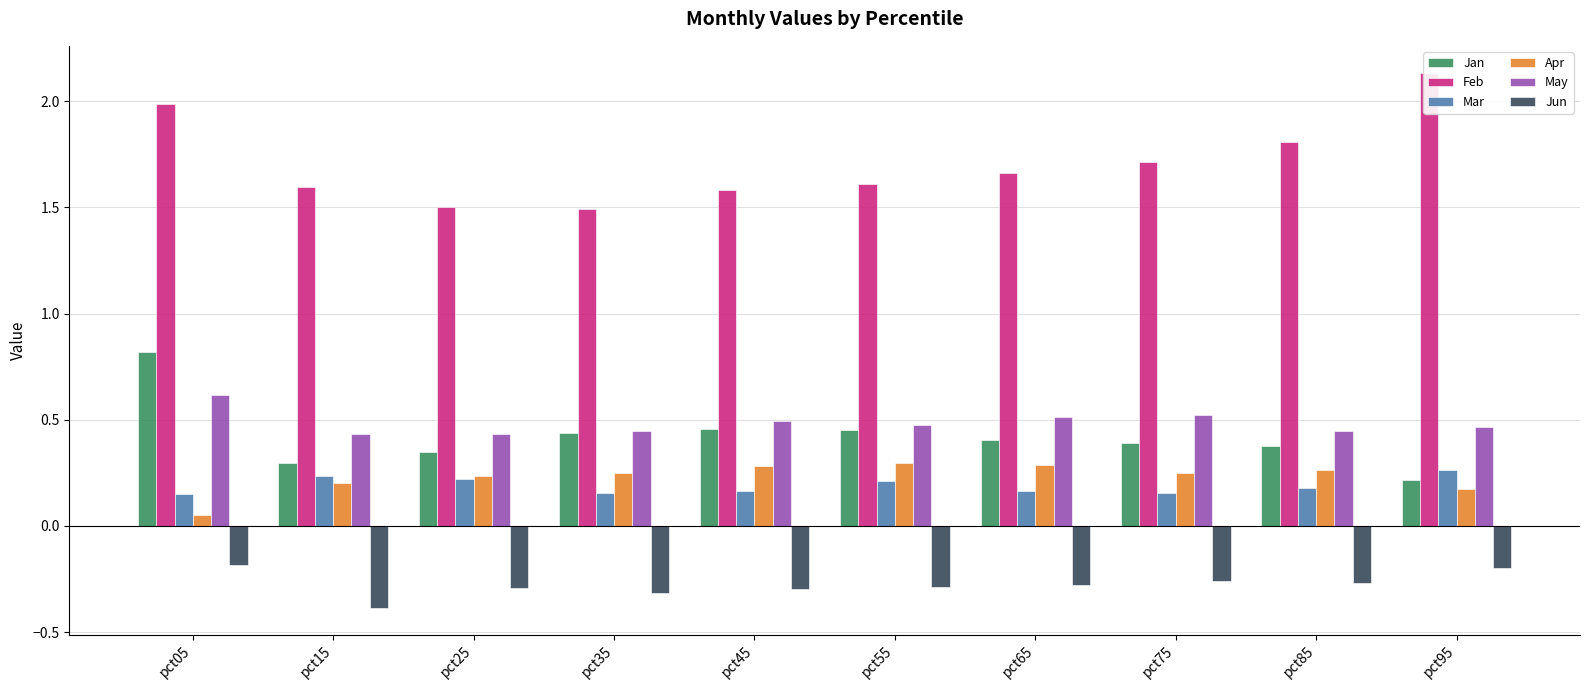

How many Apr values are between 0 and 1?

10